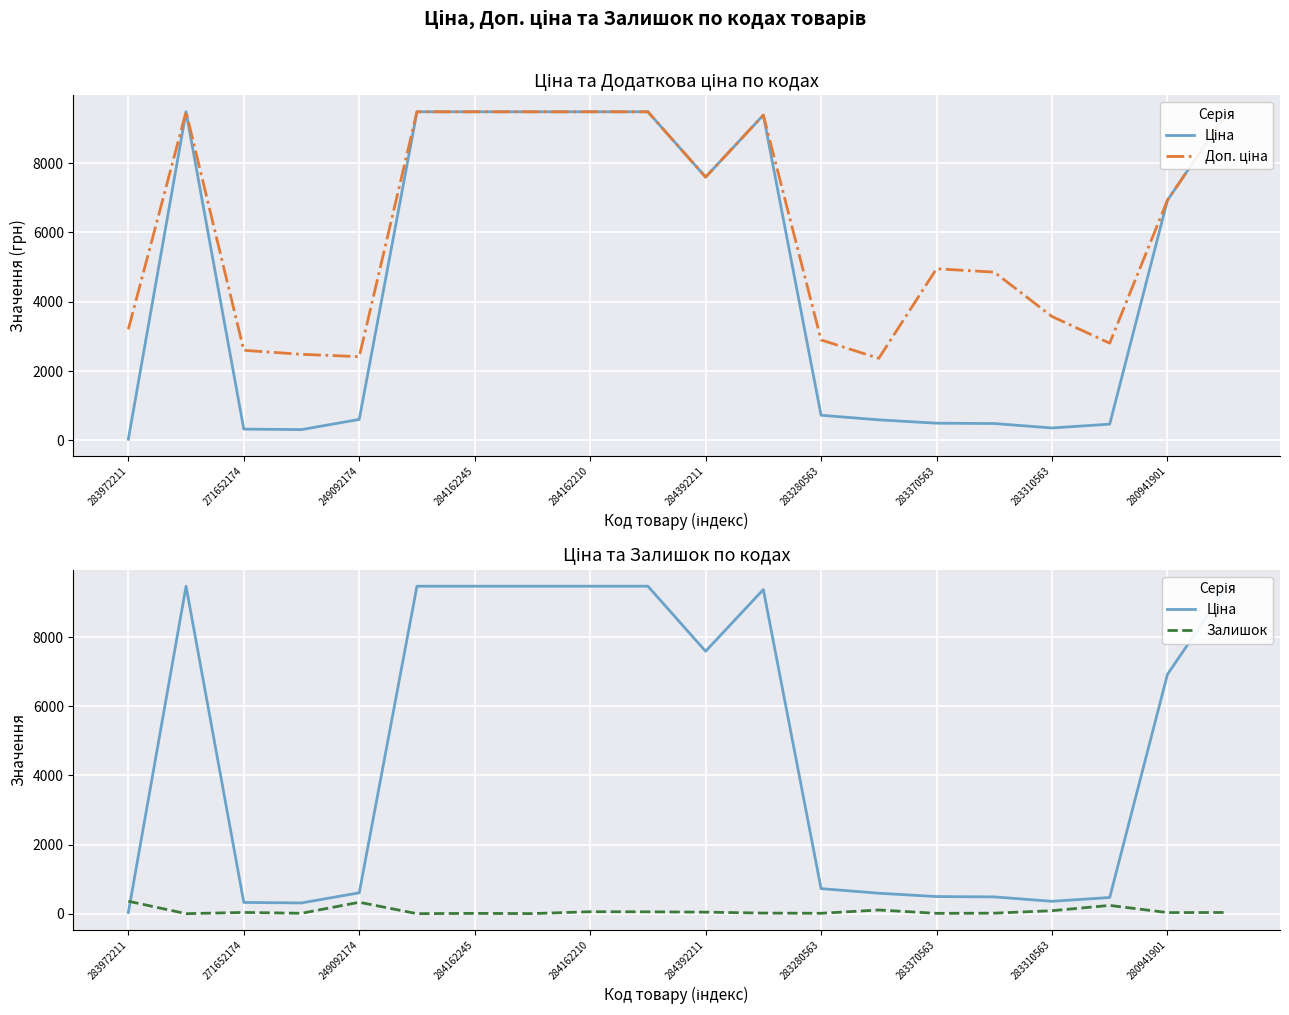

At how many categories does at least one series exceed 3574?

12